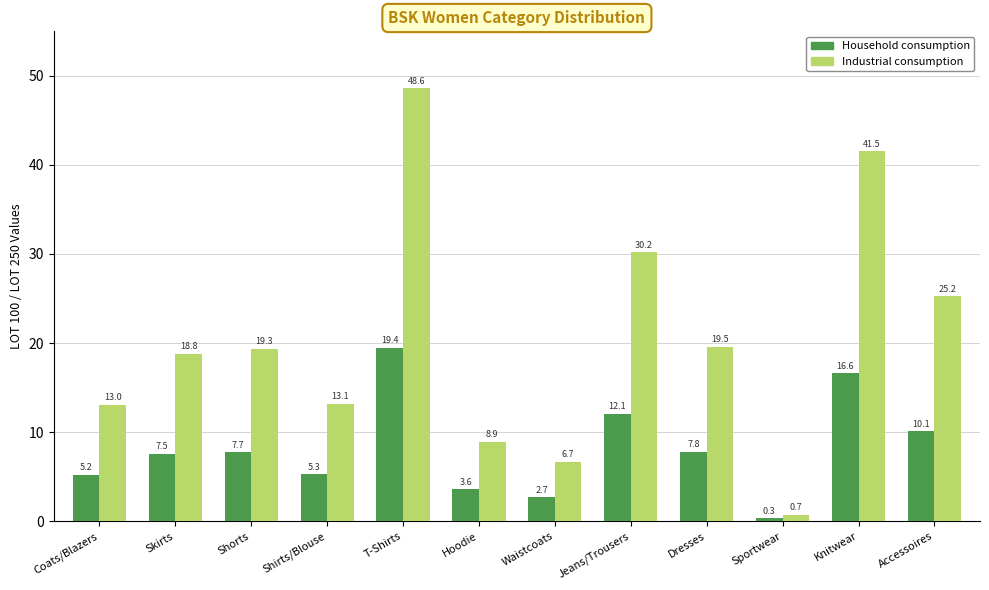

Reading left to right, extract all data points from this chart.

Household consumption: 5.2	7.5	7.7	5.3	19.4	3.6	2.7	12.1	7.8	0.3	16.6	10.1
Industrial consumption: 13.0	18.8	19.3	13.1	48.6	8.9	6.7	30.2	19.5	0.7	41.5	25.2